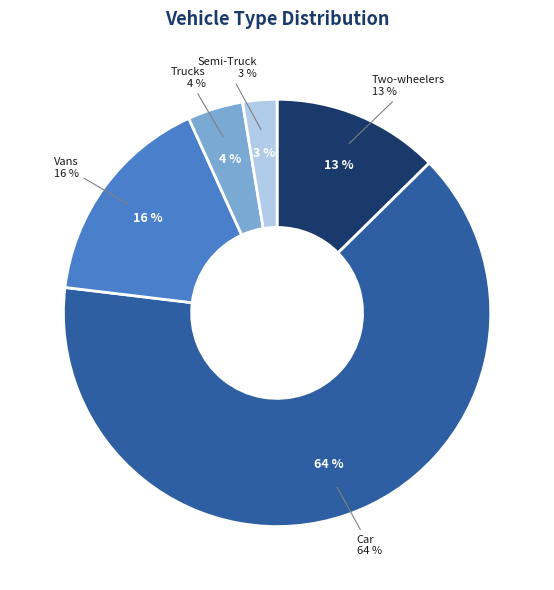

How many segments does this pie chart have?

5